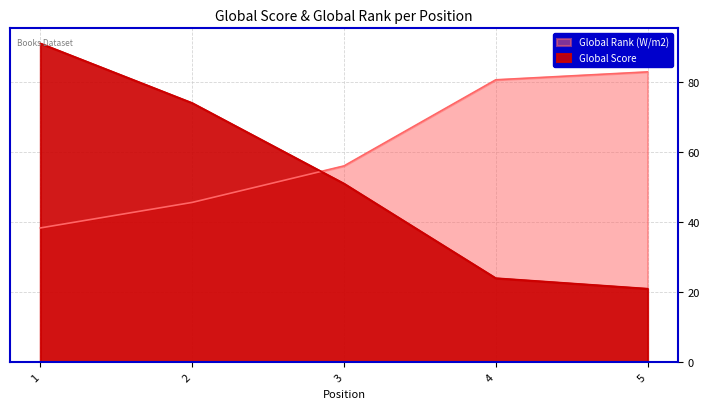

Reading left to right, transcribe all the data shown in this chart.

Global Score: 91.0	74.0	51.0	24.0	21.0
Global Rank: 38.3	45.6	56.0	80.6	82.9